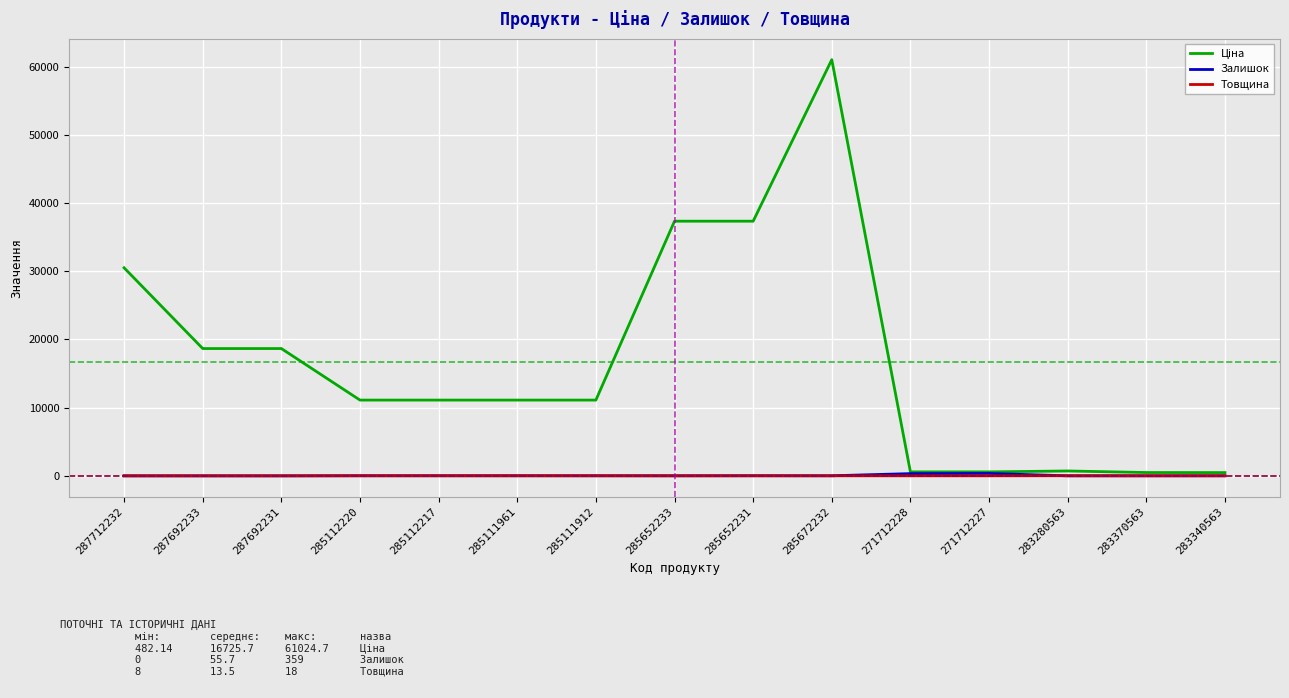

Is it true that Залишок equals 0.0 at 287692233?

True